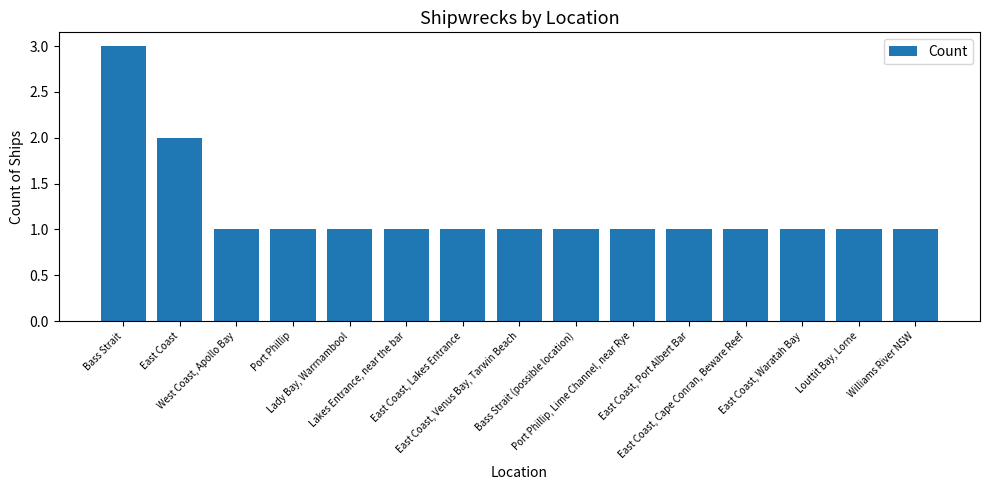

Approximately how many times larger is the value at Port Phillip, Lime Channel, near Rye compared to West Coast, Apollo Bay?

1.0